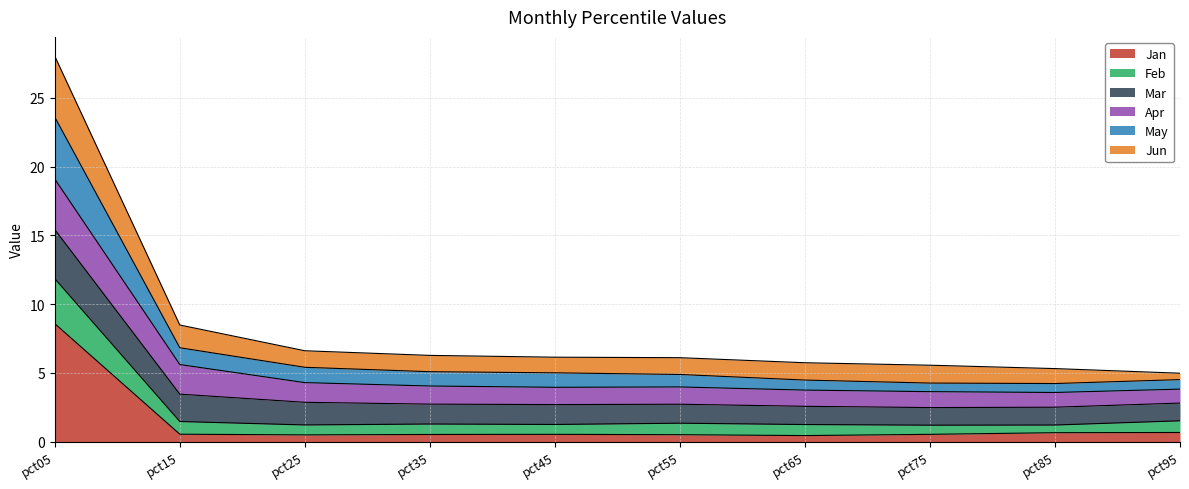

What are all the series names shown in the legend?

Jan, Feb, Mar, Apr, May, Jun